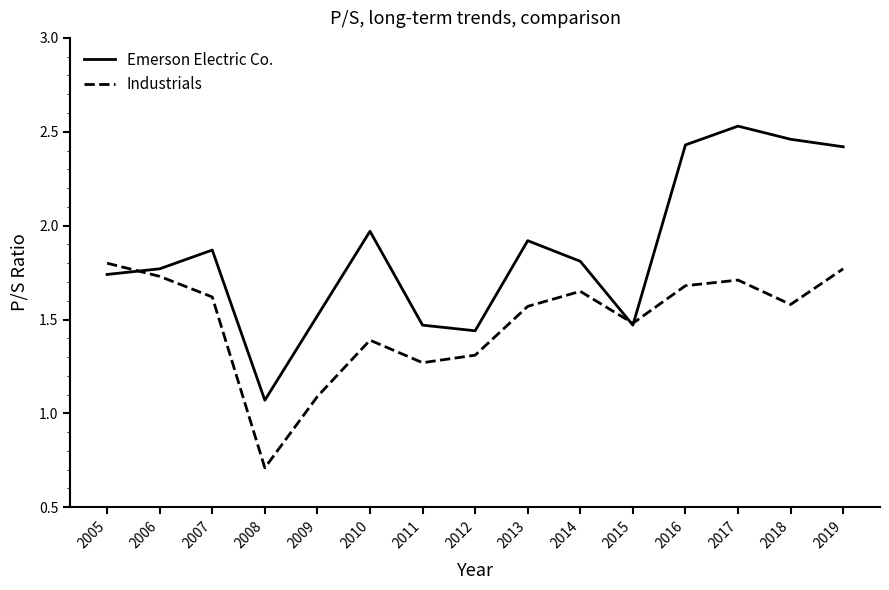

Where is the first local minimum for Industrials?

2008